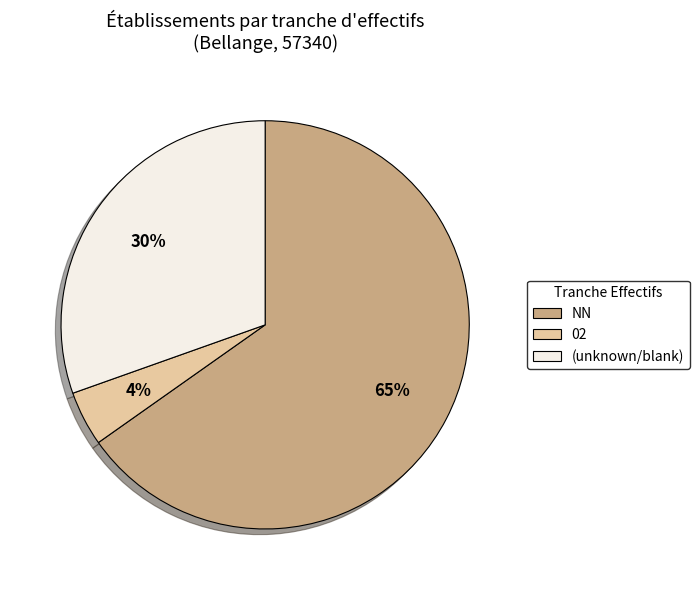

Which category accounts for the majority?

NN